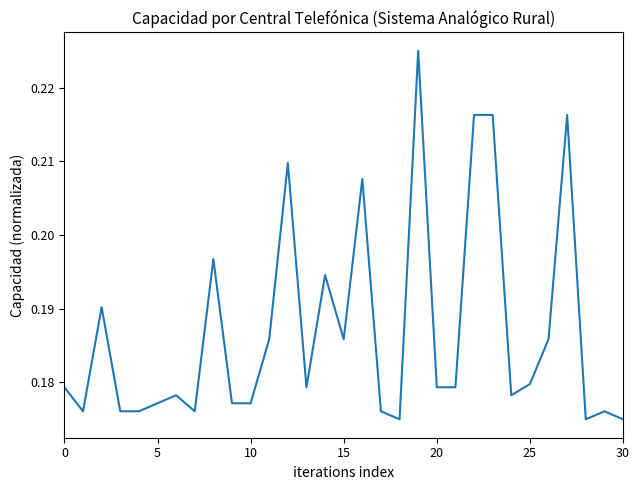

How many series are shown in this chart?

1